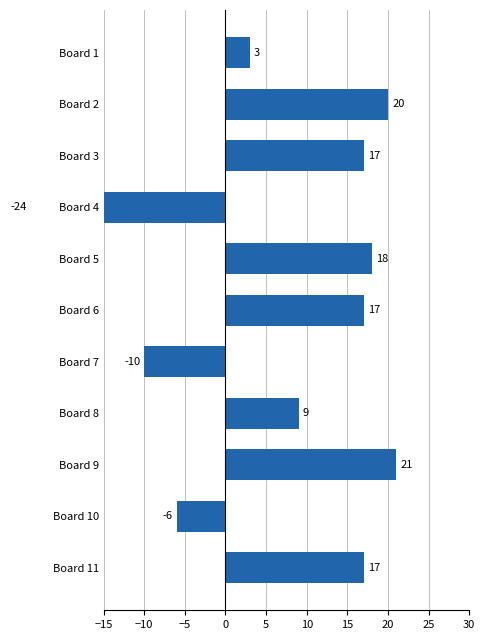

What is the approximate value at Board 4, to the nearest 10?

-20